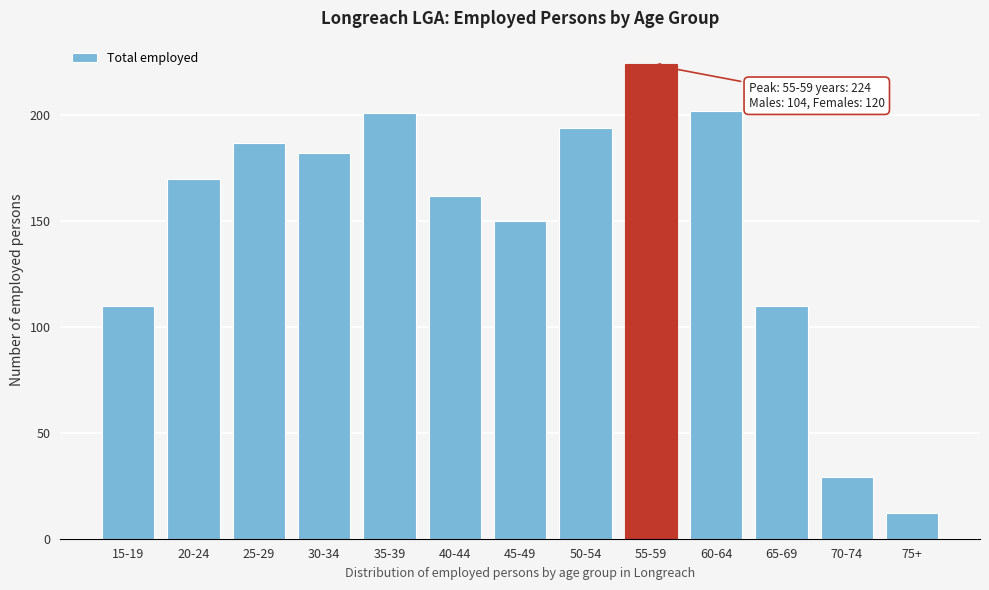

Reading right to left, list all the values displayed in this chart.

12	29	110	202	224	194	150	162	201	182	187	170	110